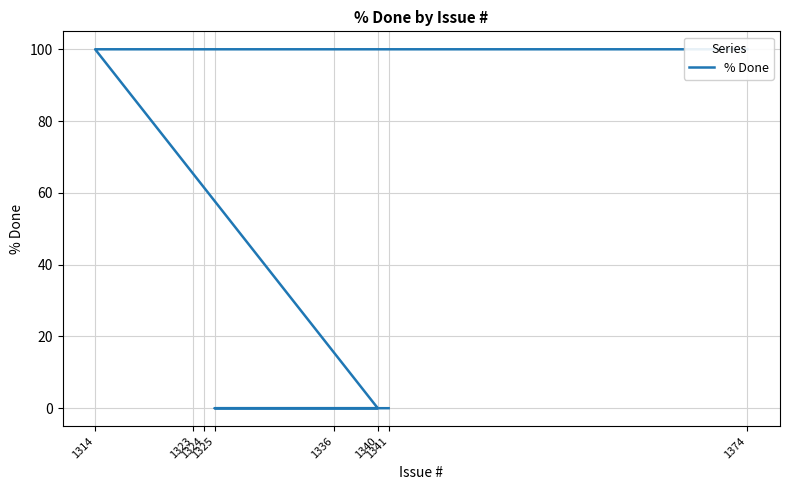

Reading left to right, list all the values displayed in this chart.

1374=100	1324=100	1323=100	1314=100	1340=0	1325=0	1336=0	1341=0